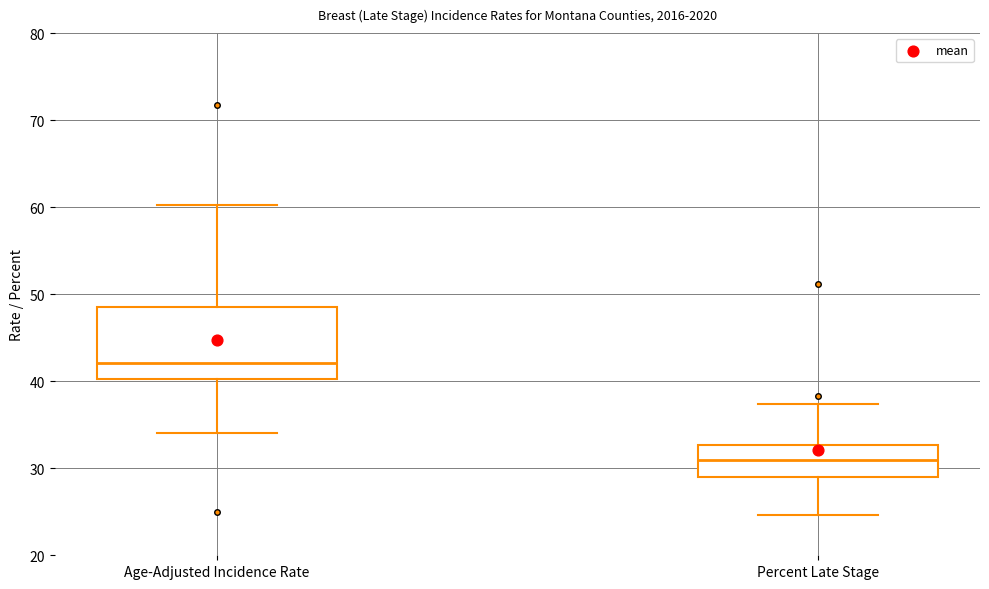

Where does the lower whisker of the box for Age-Adjusted Incidence Rate end on the y-axis? The values are not printed on the chart, so give them approximately, as read against the axis.

34